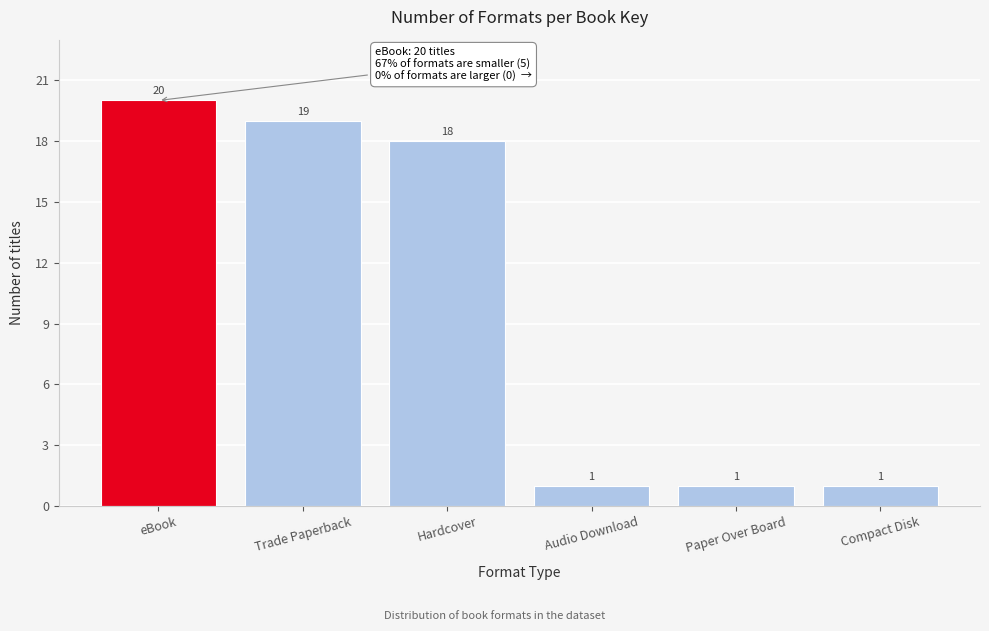

Reading left to right, what are all the values shown in this chart?

20	19	18	1	1	1